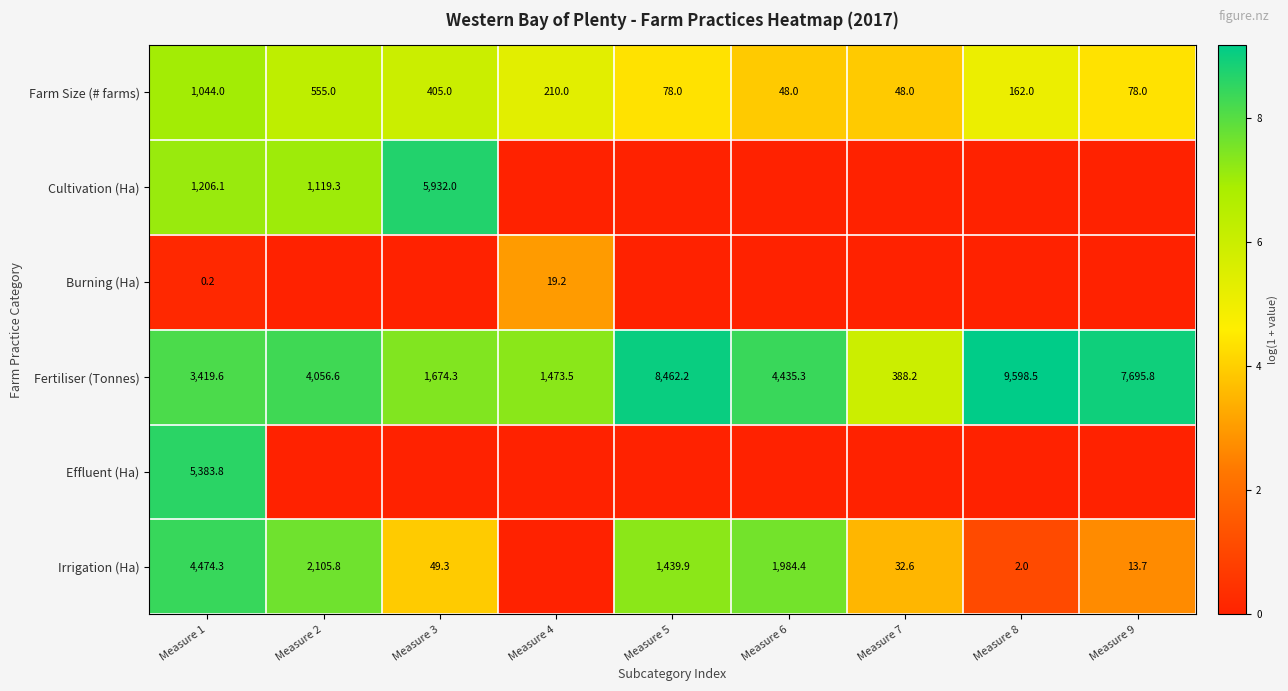

What is the difference between the second highest and second lowest values in the Farm Size (# farms) series?

507.0